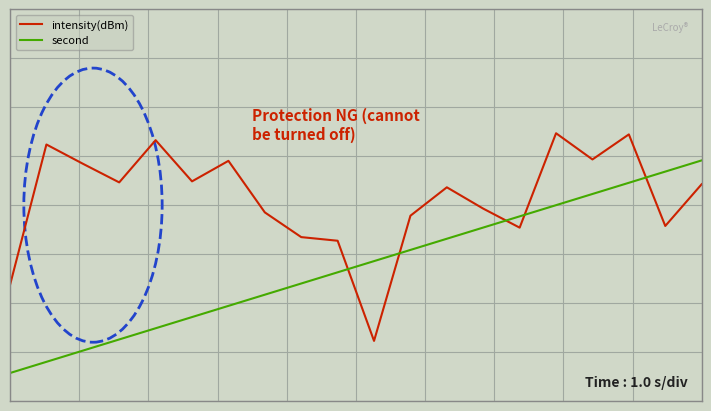

Which series has the largest total across all categories?

intensity(dBm)